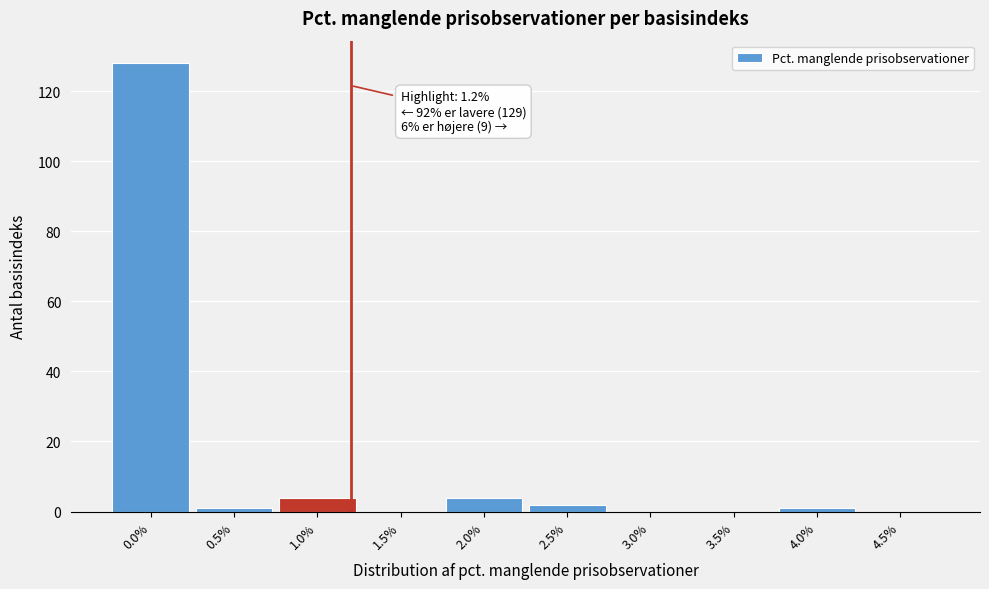

Reading left to right, what are all the values shown in this chart?

0.0%=128	0.5%=1	1.0%=4	1.5%=0	2.0%=4	2.5%=2	3.0%=0	3.5%=0	4.0%=1	4.5%=0